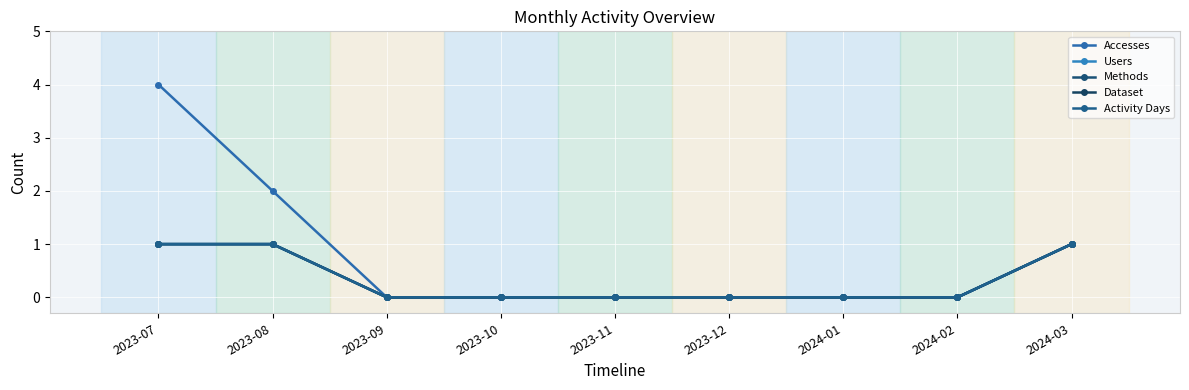

Between 2024-01 and 2023-12, which is larger?

2024-01